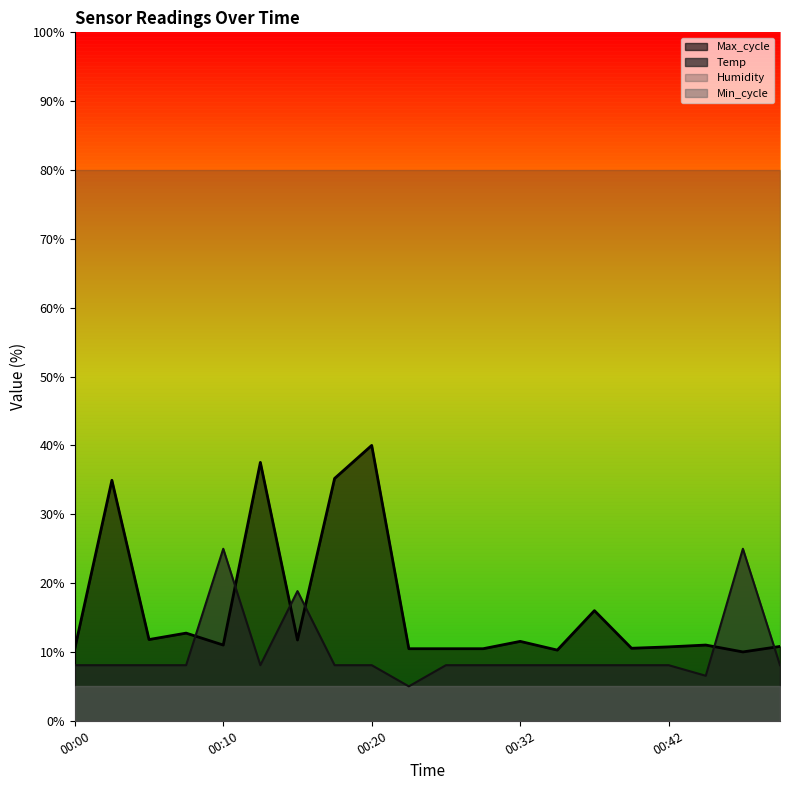

The Temp series shows 10.8 at 00:15. True or false?

False